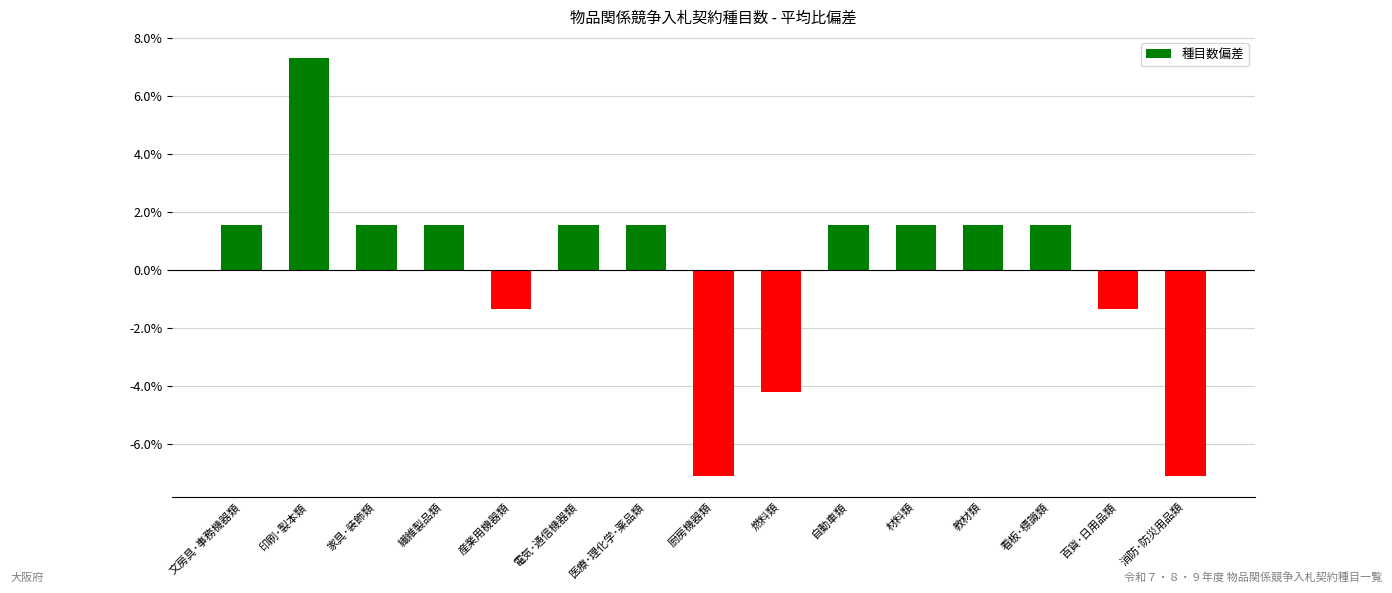

Reading left to right, transcribe all the data shown in this chart.

1.5	7.3	1.5	1.5	-1.3	1.5	1.5	-7.1	-4.2	1.5	1.5	1.5	1.5	-1.3	-7.1